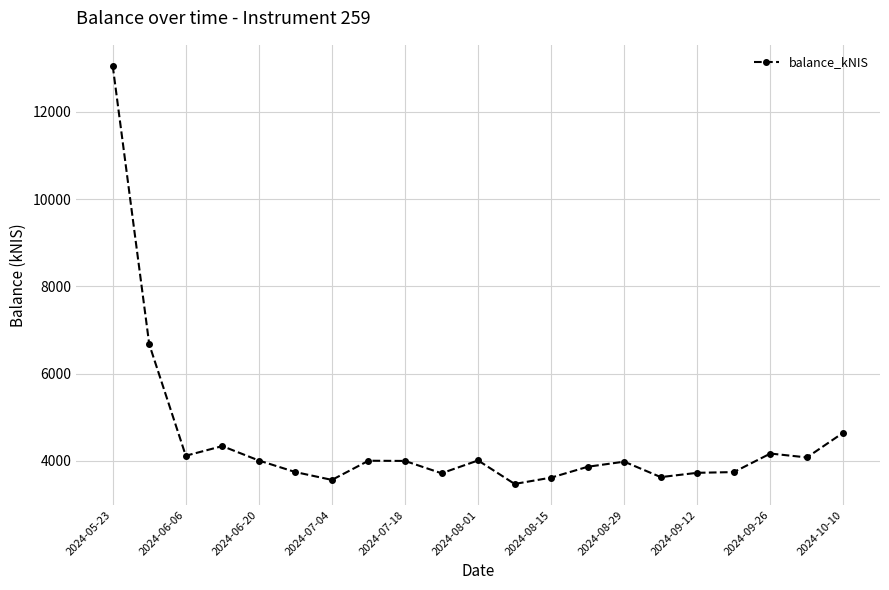

What is the maximum value shown in the chart?

13054.8